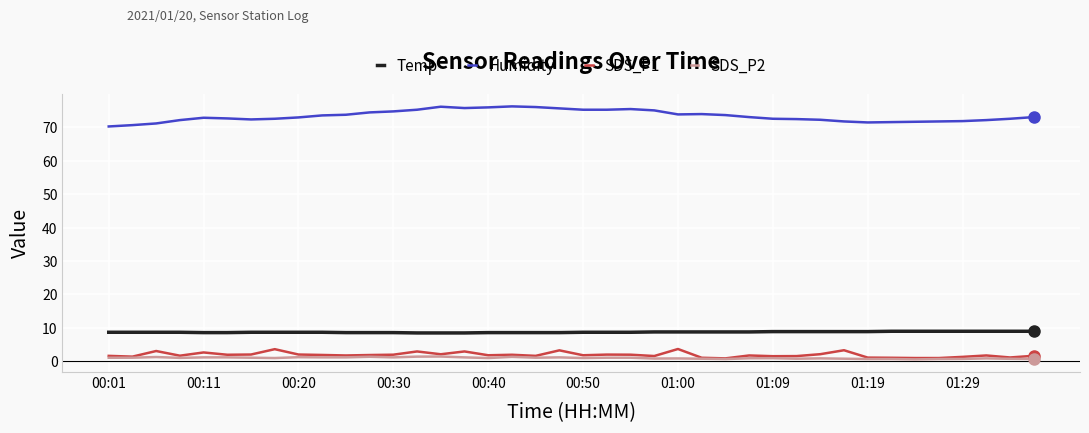

True or false: Temp and SDS_P2 intersect in this chart.

False